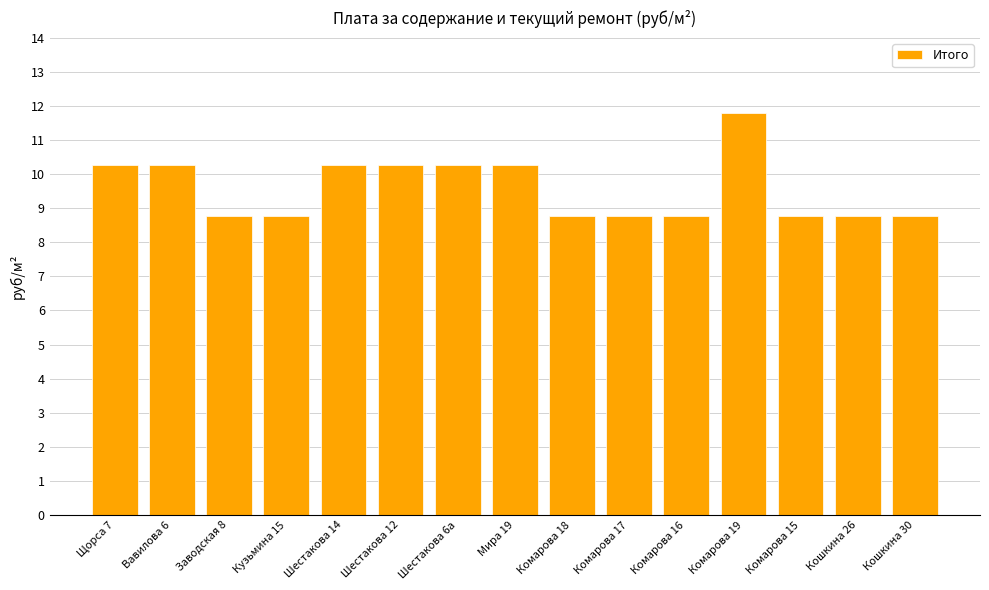

The chart shows a value of 2.5 at Комарова 16. True or false?

False